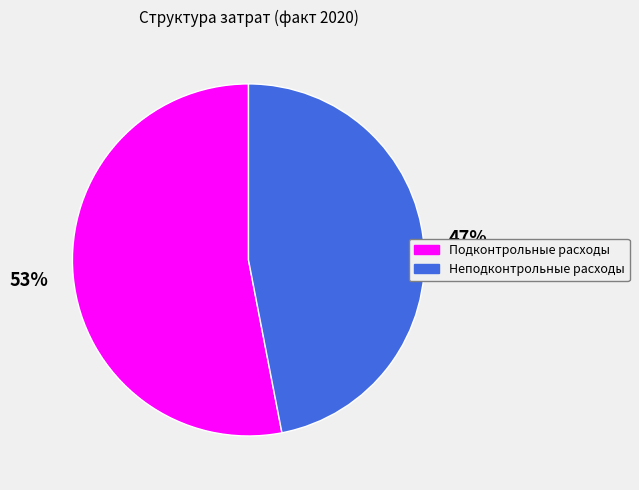

Between Неподконтрольные расходы and Подконтрольные расходы, which is larger?

Подконтрольные расходы